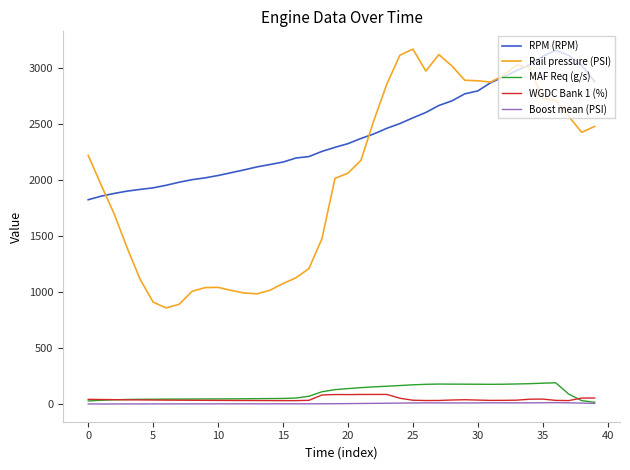

Which series has the largest total across all categories?

RPM (RPM)